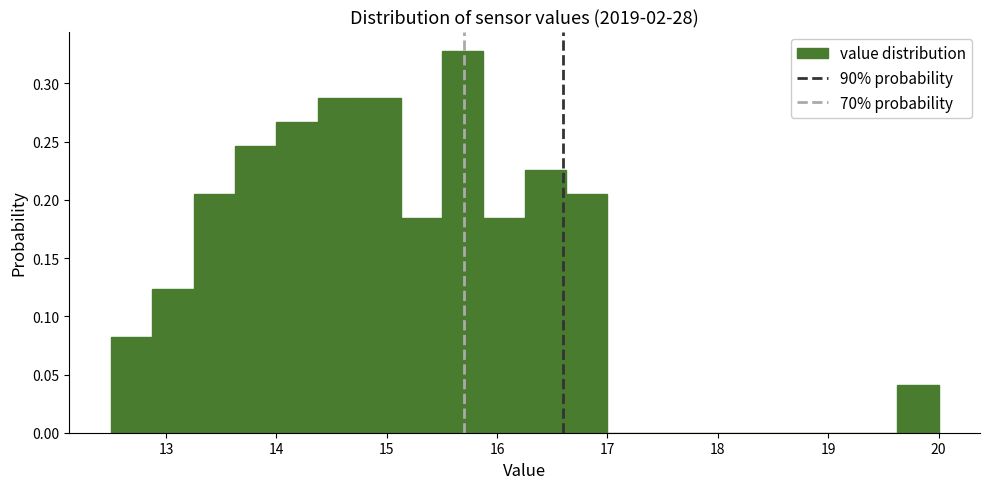

Read against the x-axis, roughly where is the centre of the tallest bar?

15.7